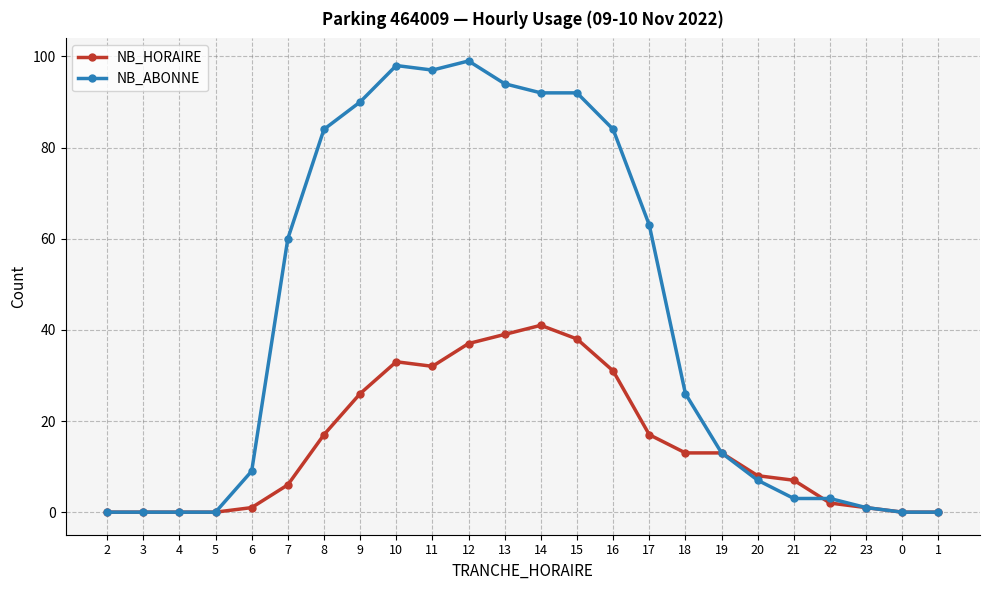

Reading right to left, transcribe all the data shown in this chart.

NB_HORAIRE: 0	0	1	2	7	8	13	13	17	31	38	41	39	37	32	33	26	17	6	1	0	0	0	0
NB_ABONNE: 0	0	1	3	3	7	13	26	63	84	92	92	94	99	97	98	90	84	60	9	0	0	0	0